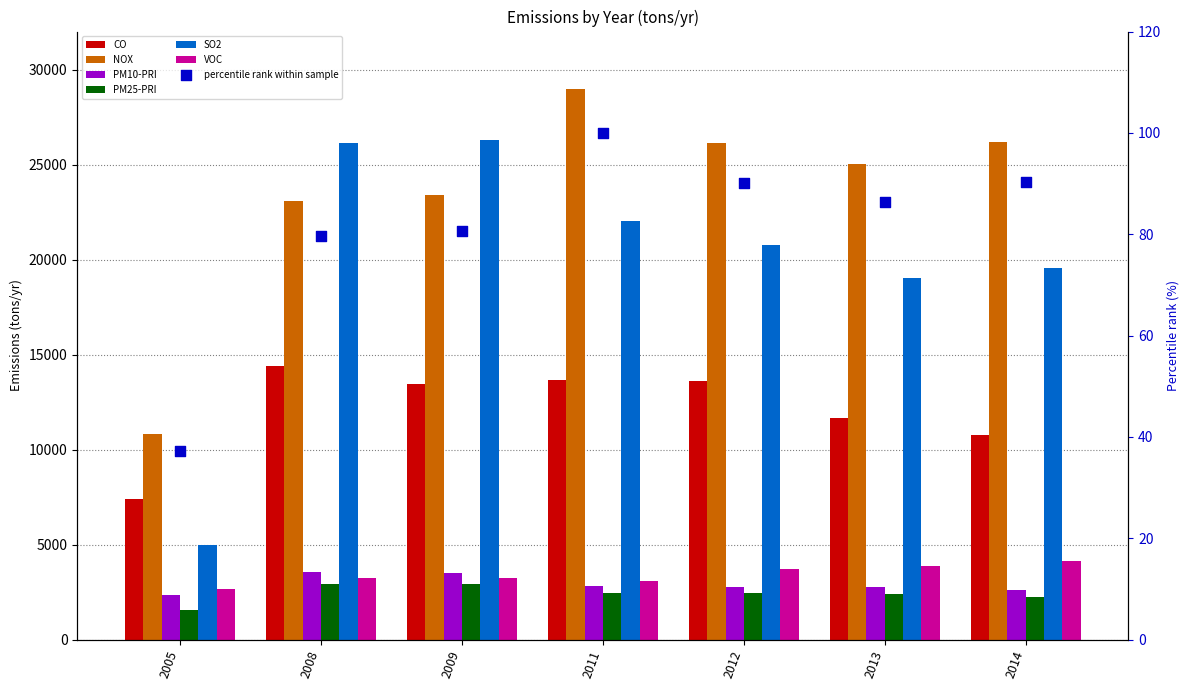

Which series reaches the minimum Y coordinate?

PM25-PRI